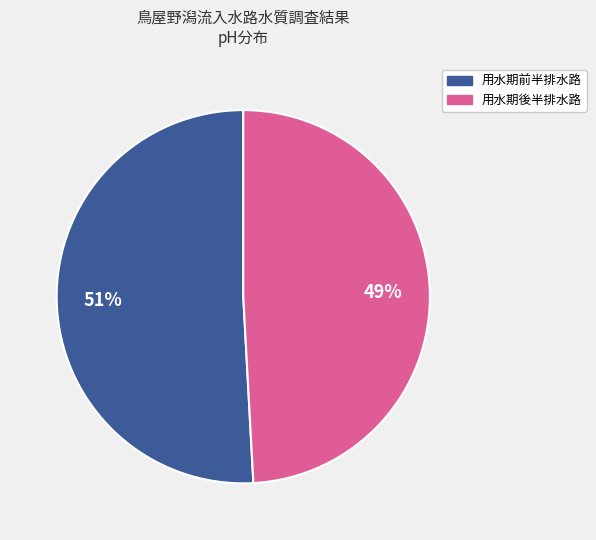

Do 用水期後半排水路 and 用水期前半排水路 together represent more than half of the pie?

Yes